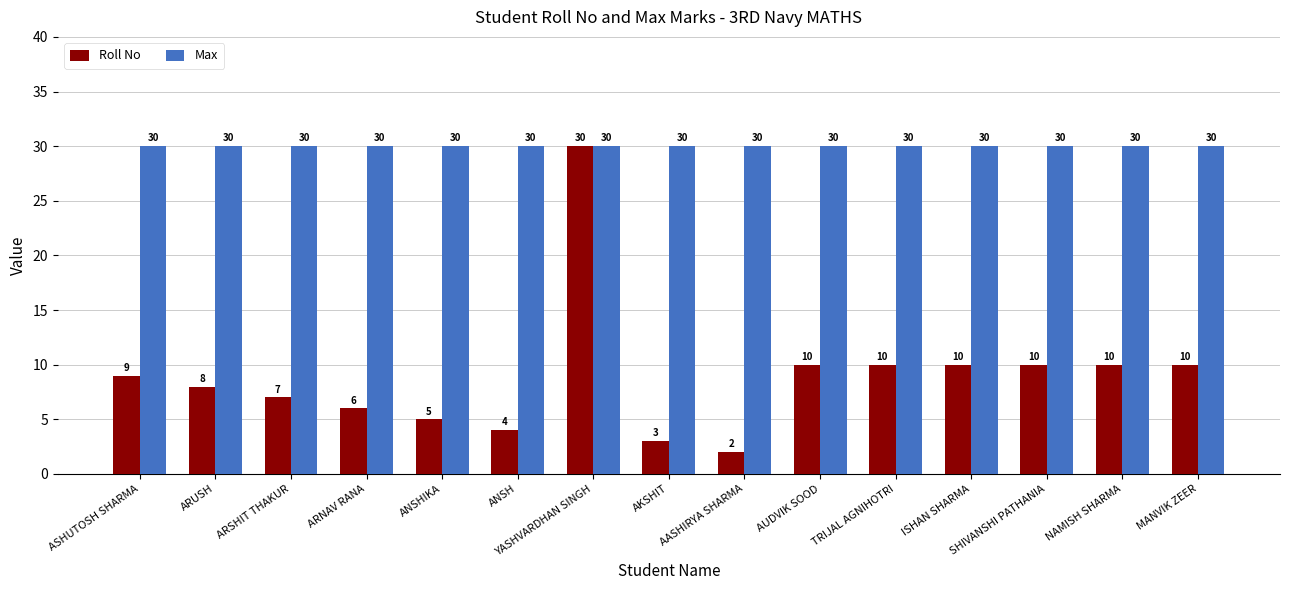

The Max series shows 49 at ARNAV RANA. True or false?

False